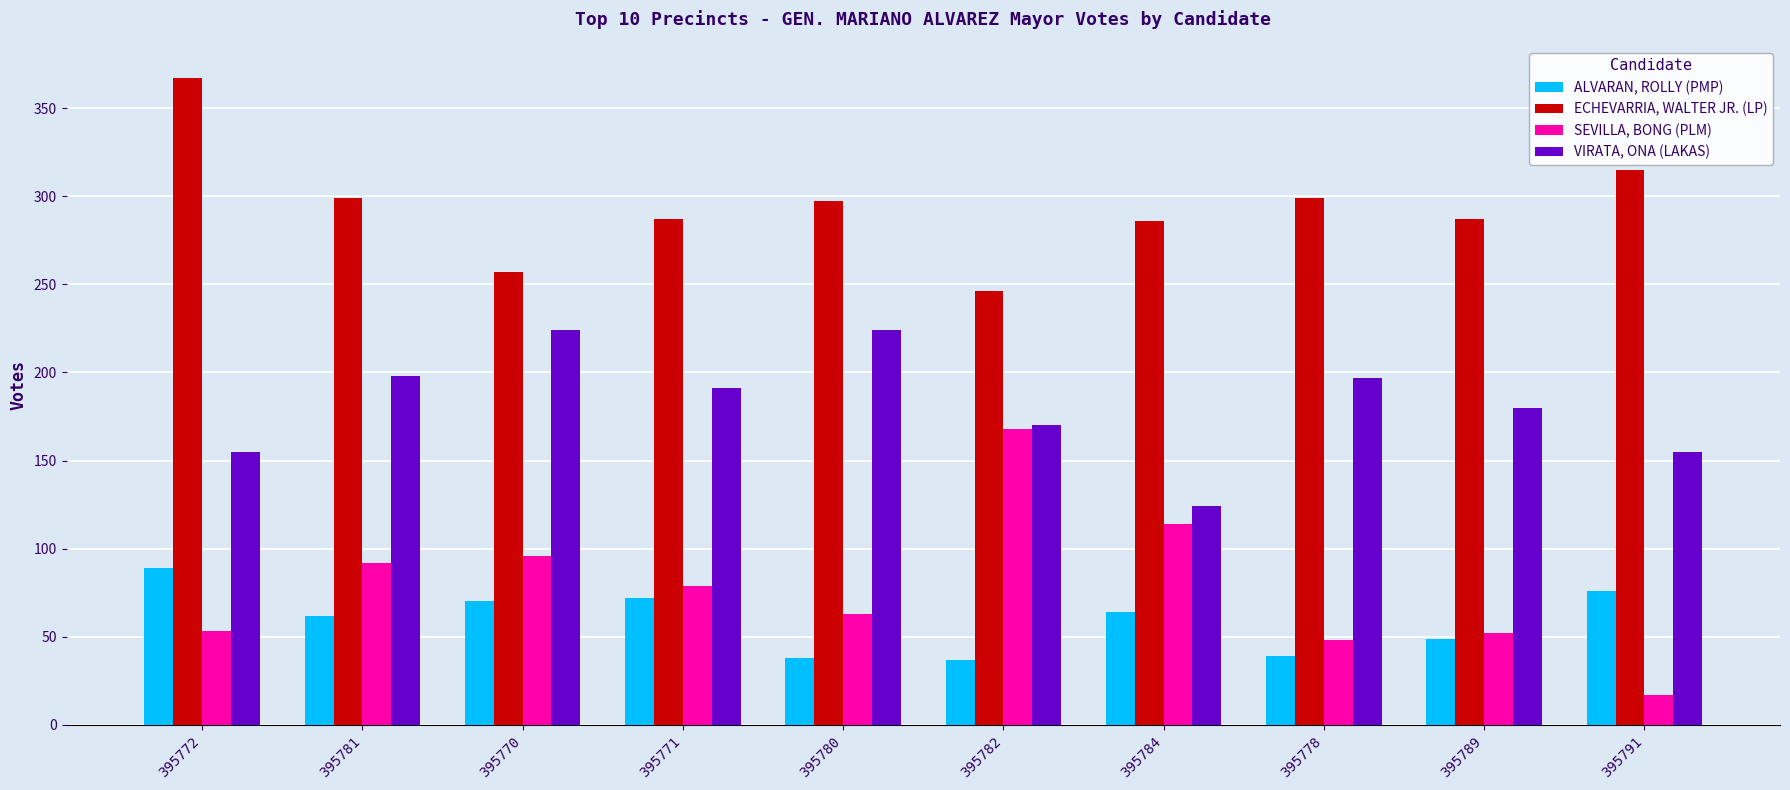

True or false: ALVARAN, ROLLY (PMP) has a value of 62 at 395781.

True